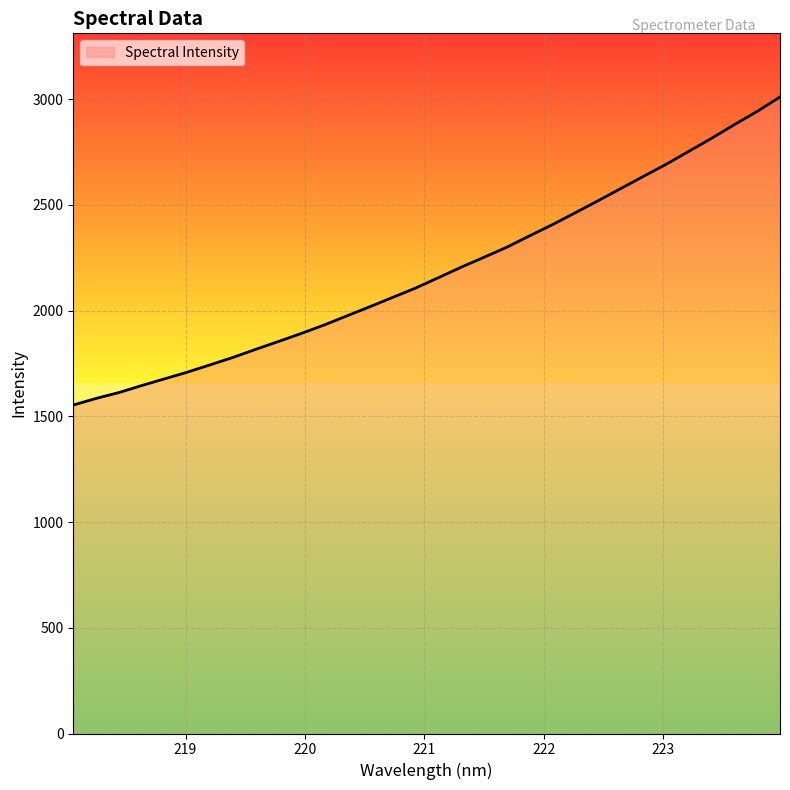

What is the difference between the second highest and minimum values?

1388.6